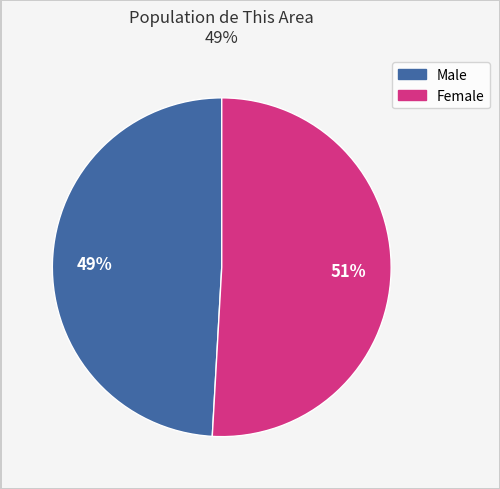

Does Male account for over 50% of the chart?

No